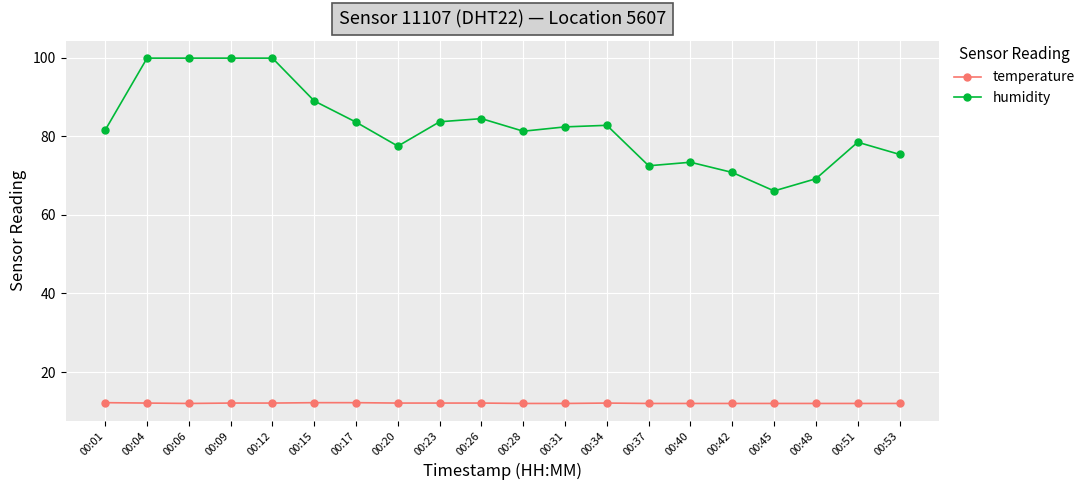

True or false: temperature and humidity intersect in this chart.

False